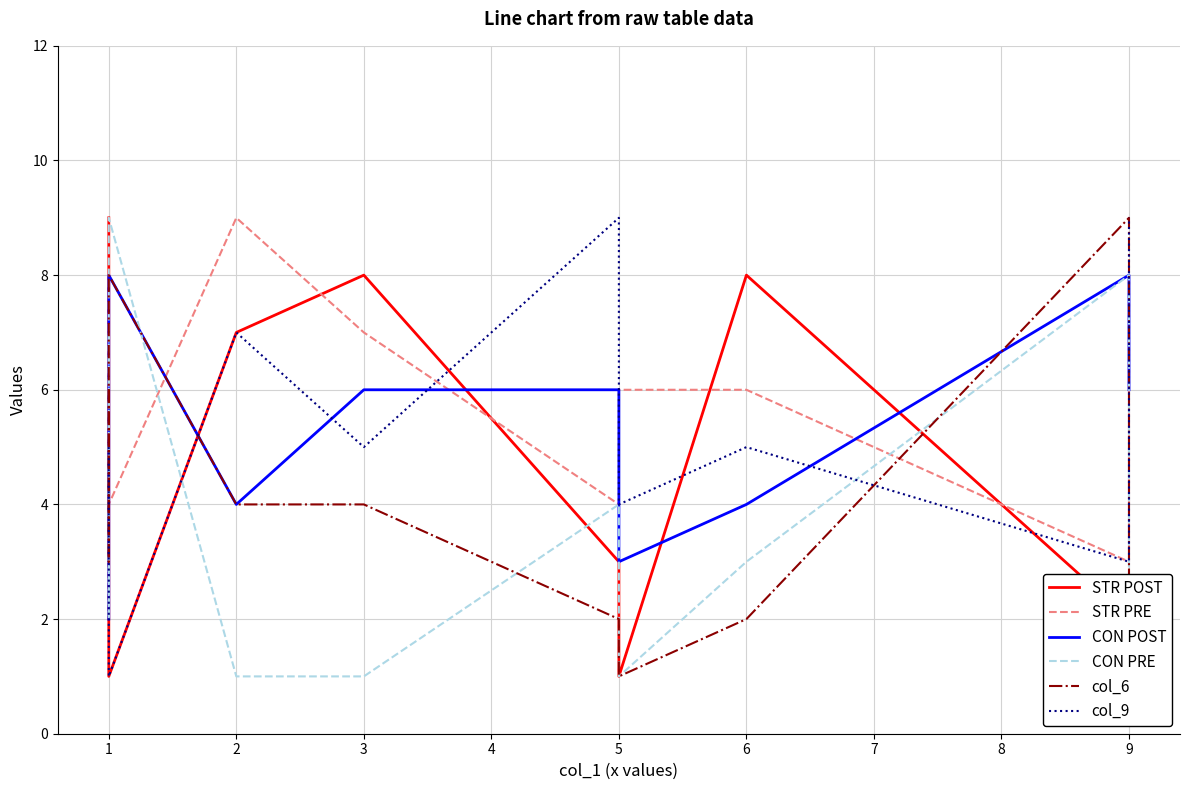

Where is the first local minimum for STR PRE?

5